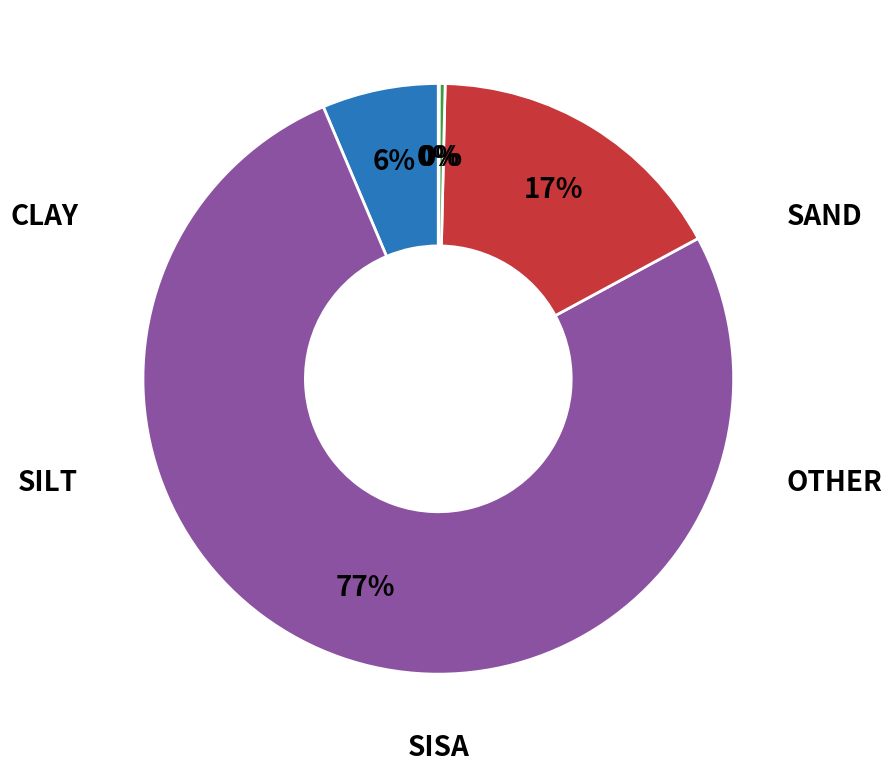

Does any single category account for the majority?

Yes